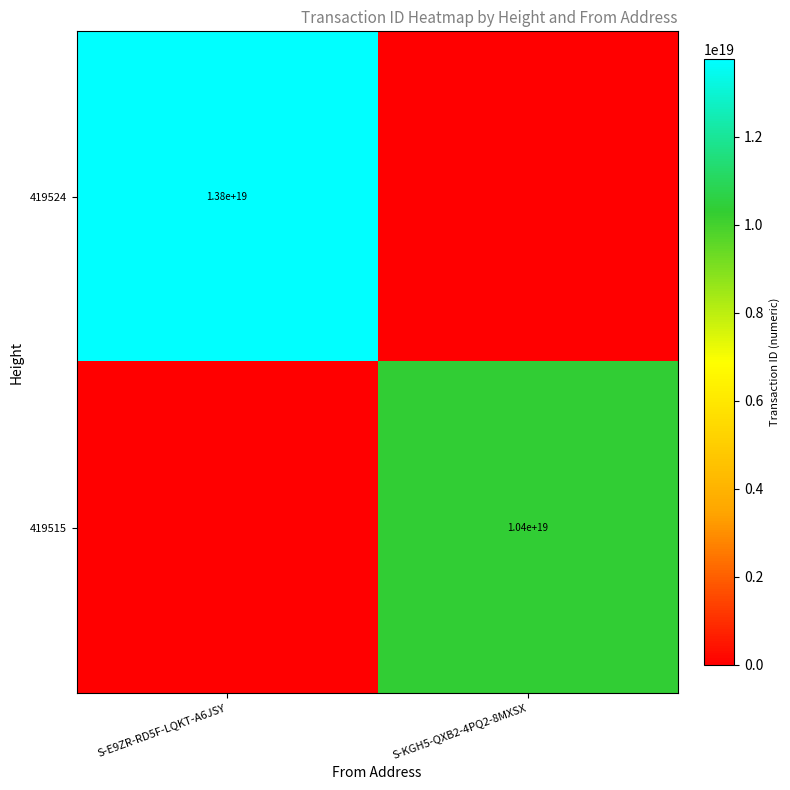

True or false: 419524 has a value of 18037289606690512896 at S-E9ZR-RD5F-LQKT-A6JSY.

False